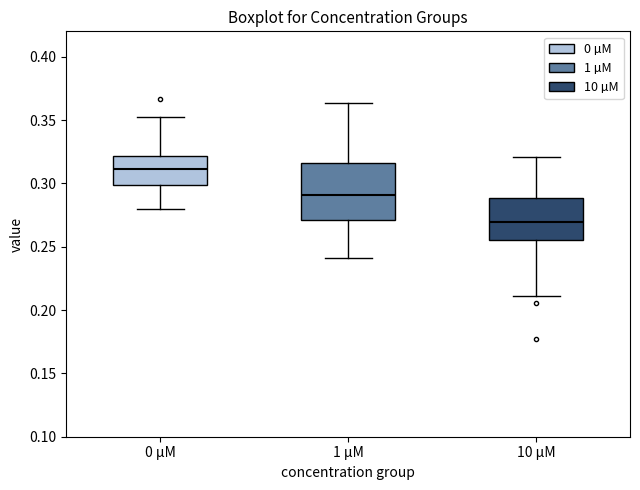

Reading left to right, read every box against the y-axis: the position of its median line, the range the box covers, and the ends of its whiskers. The values are not printed on the chart, so give them approximately, as read against the axis.

0 µM: median 0.310, box 0.300 to 0.320, whiskers 0.280 to 0.355
1 µM: median 0.290, box 0.270 to 0.315, whiskers 0.240 to 0.365
10 µM: median 0.270, box 0.255 to 0.290, whiskers 0.210 to 0.320